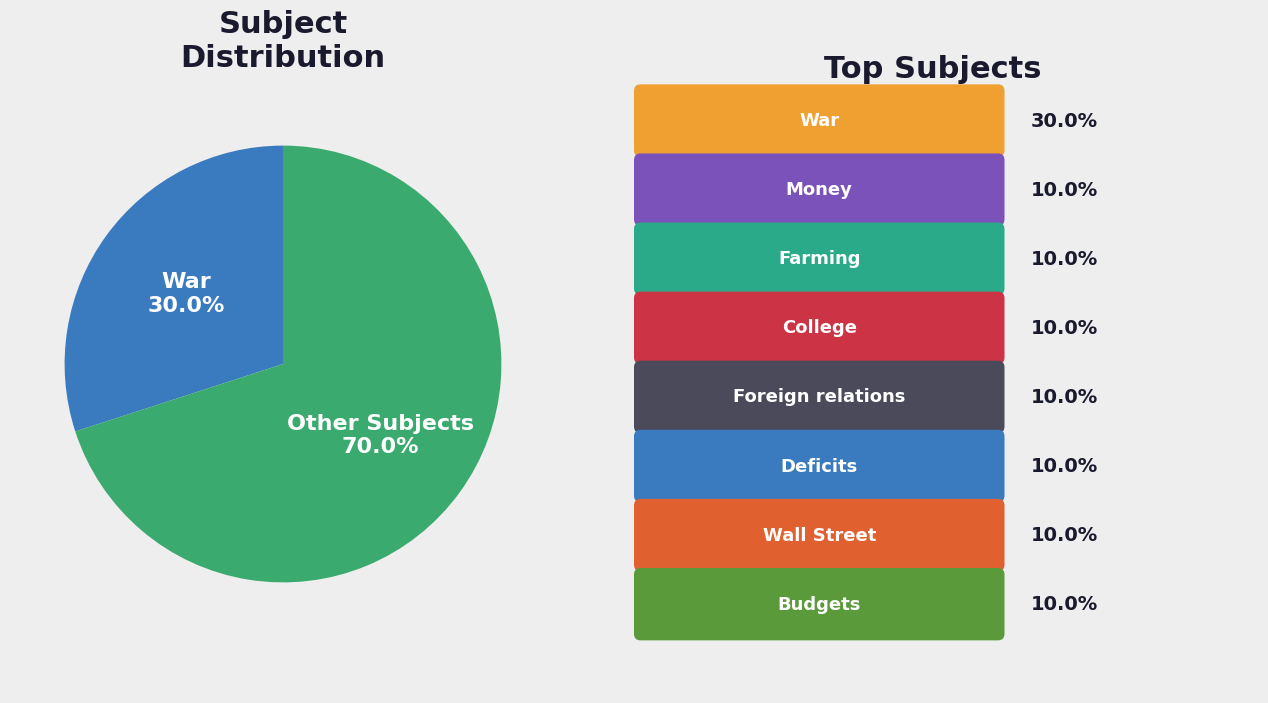

What is the largest slice in the pie chart?

Other Subjects